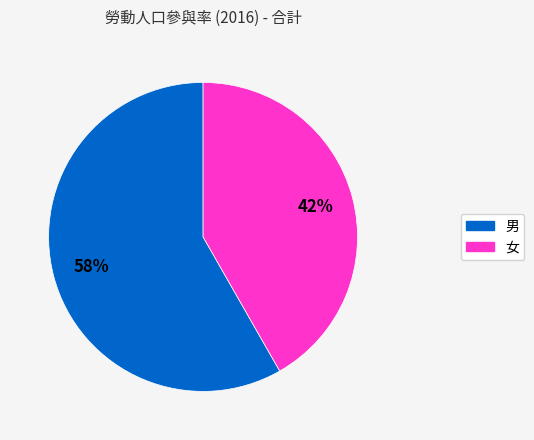

Is it true that 女 is 33% of the pie?

False